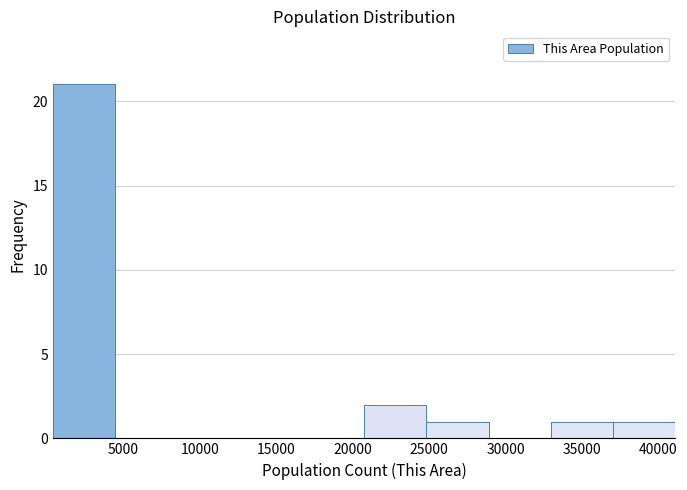

What is the height of the bar covering 37000 to 41000 on the x-axis? Neither the bar edges nor the heights are printed on the chart, so give them approximately, as read against the axes.

1